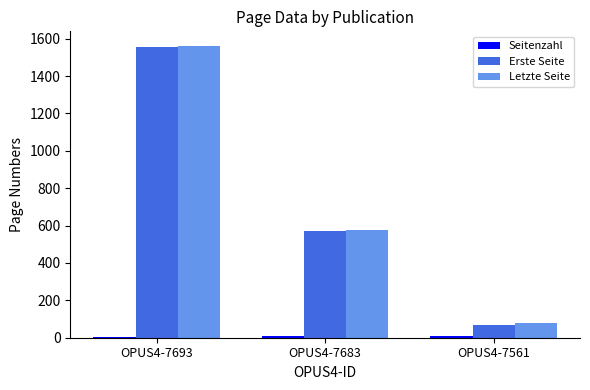

What is the total value across all series at OPUS4-7561?

154